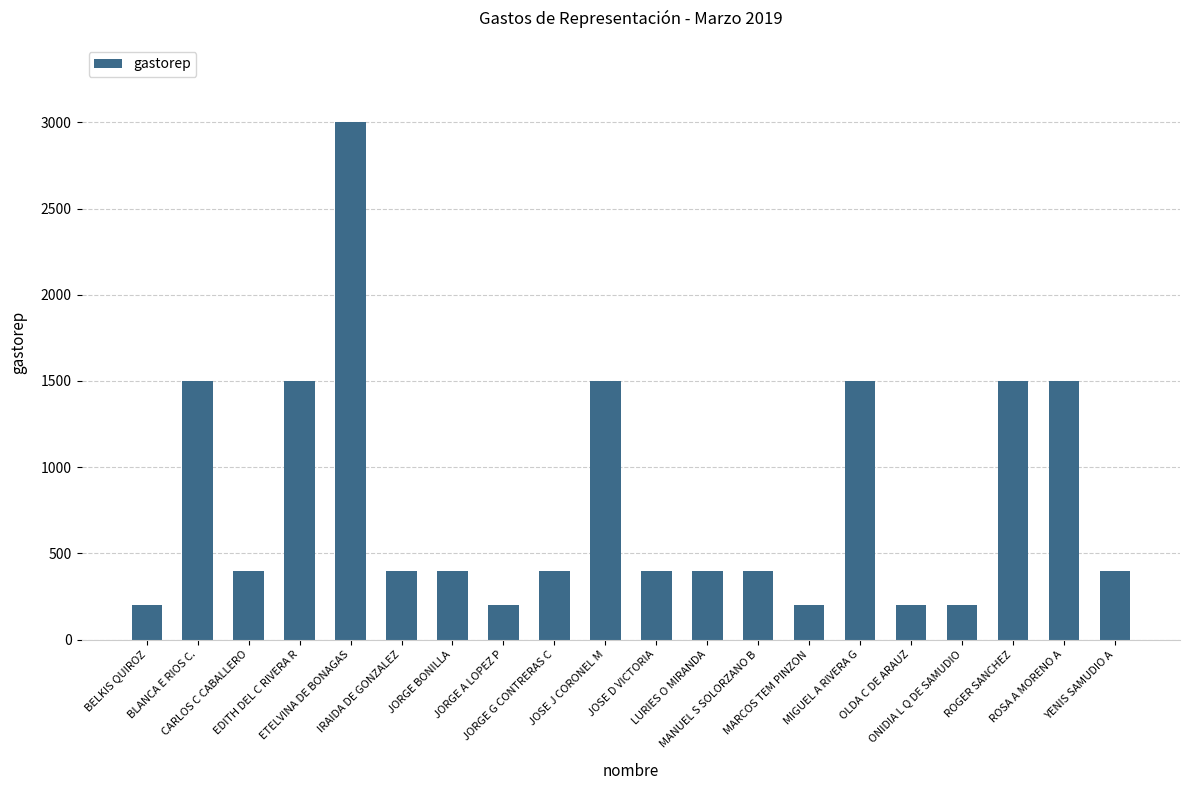

Read the value at JORGE BONILLA, to the nearest 10.

400